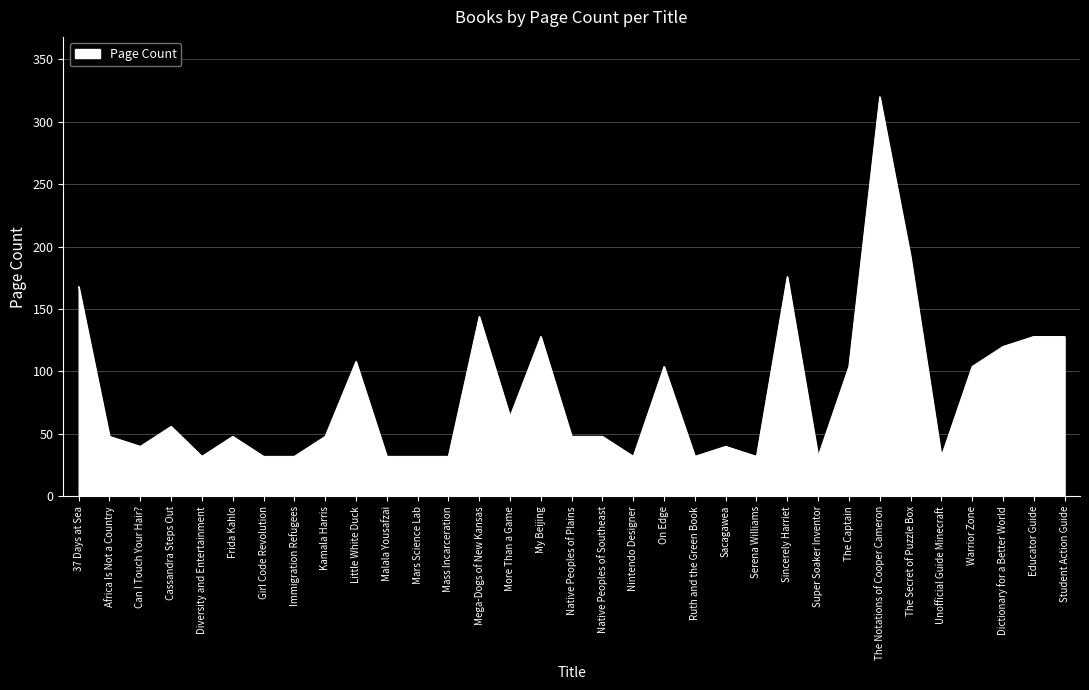

What is the greatest value displayed?

320